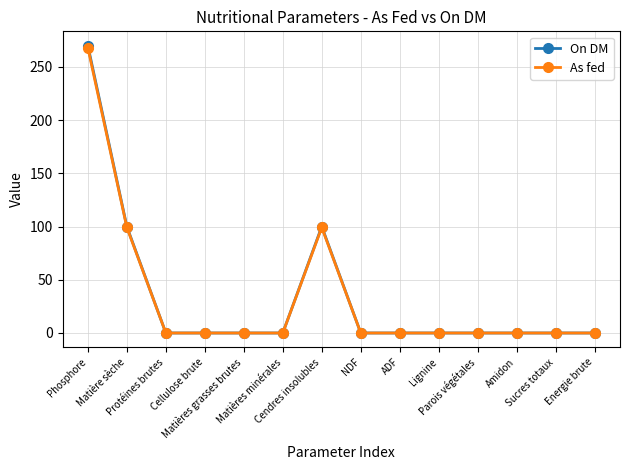

What is the highest value of the On DM series?

270.0